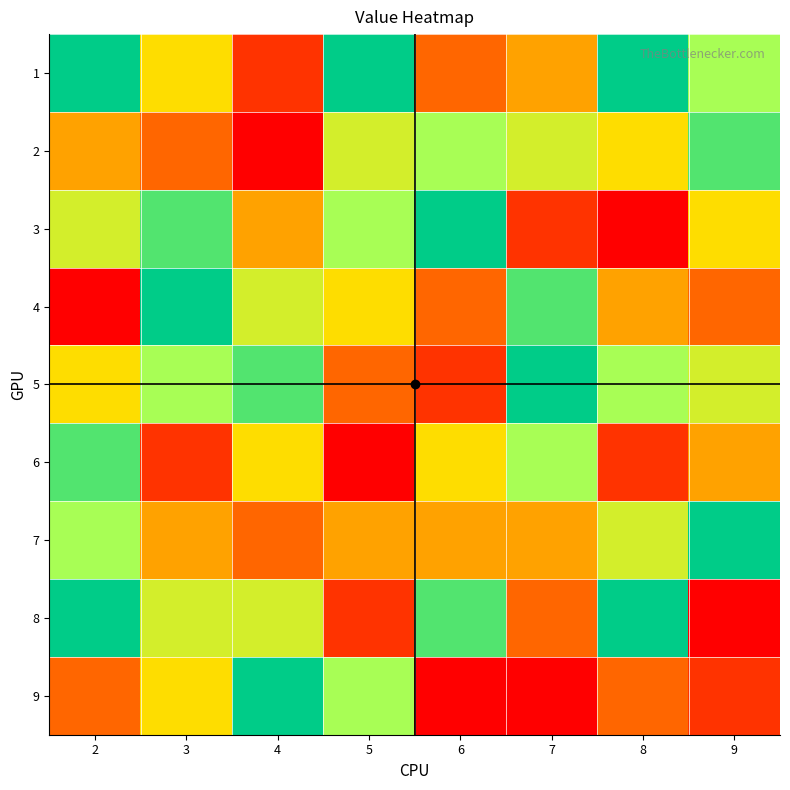

Rank the series by their maximum value, from lowest to highest.

2, 6, 1, 3, 4, 5, 7, 8, 9